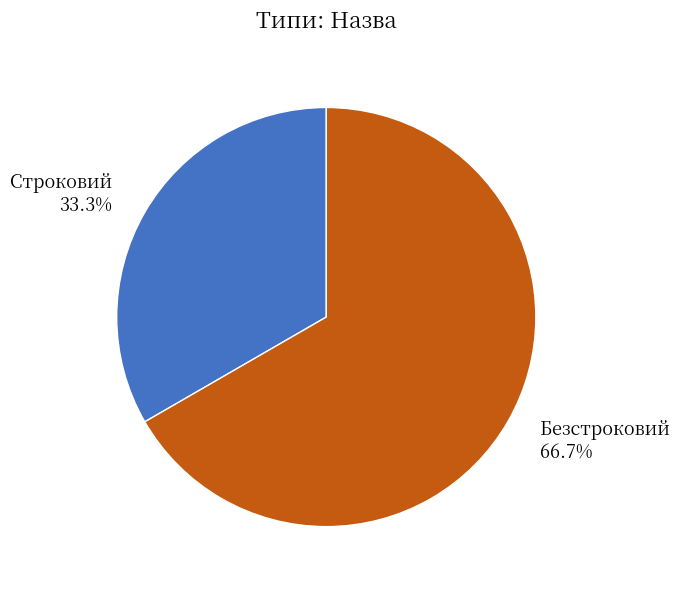

Is the sum of Строковий and Безстроковий greater than half?

Yes